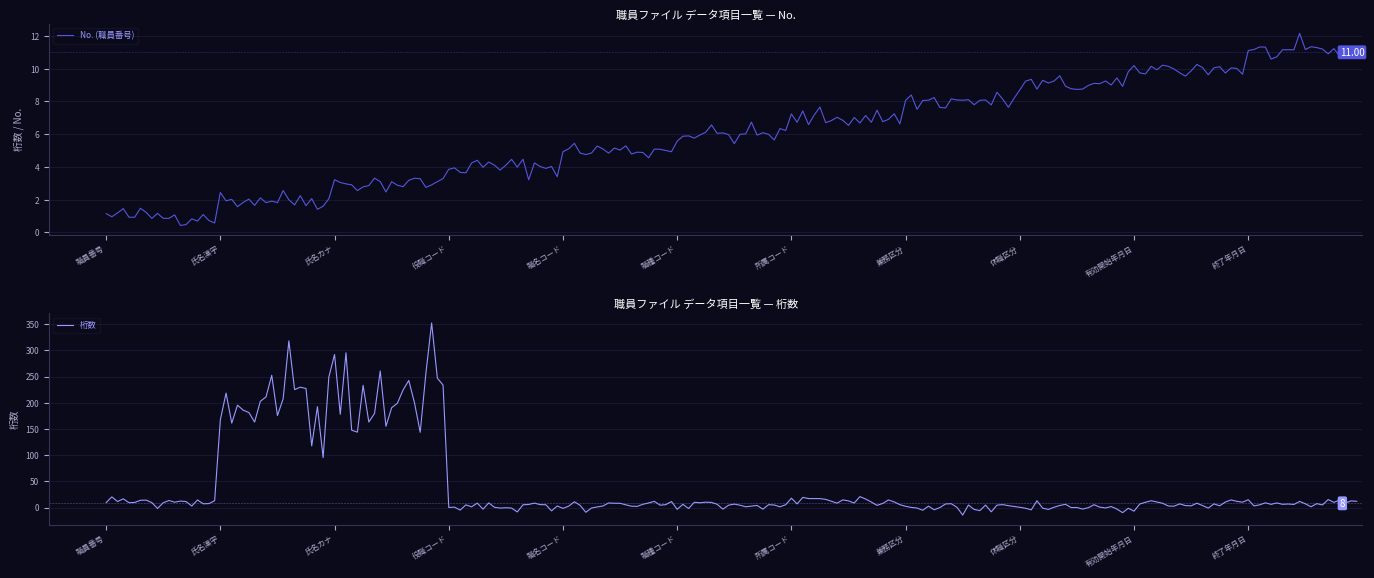

What are all the series names shown in the legend?

職員番号, 桁数